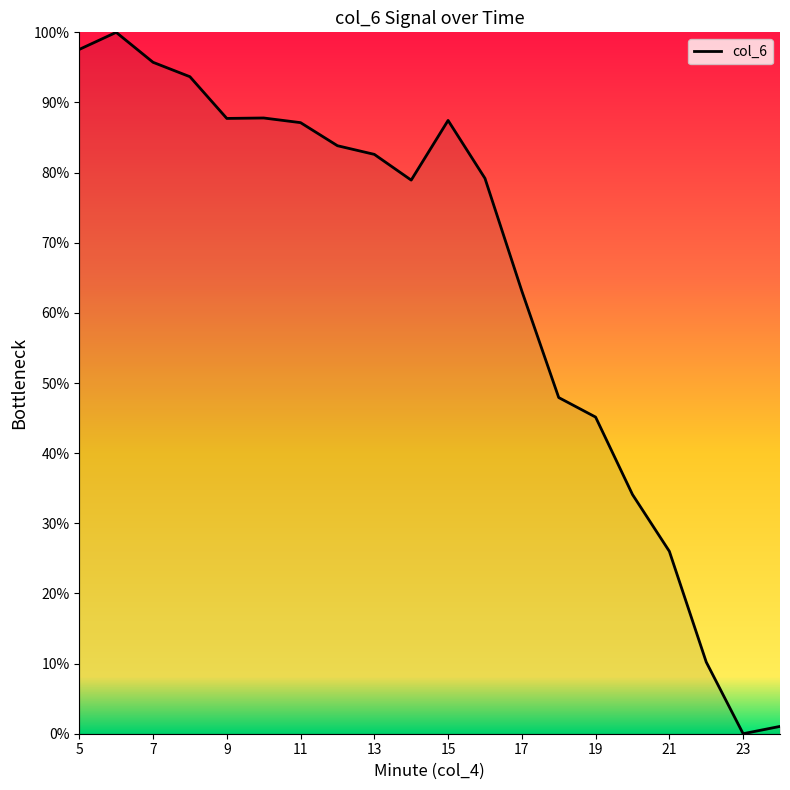

How many lines are shown in the chart?

1